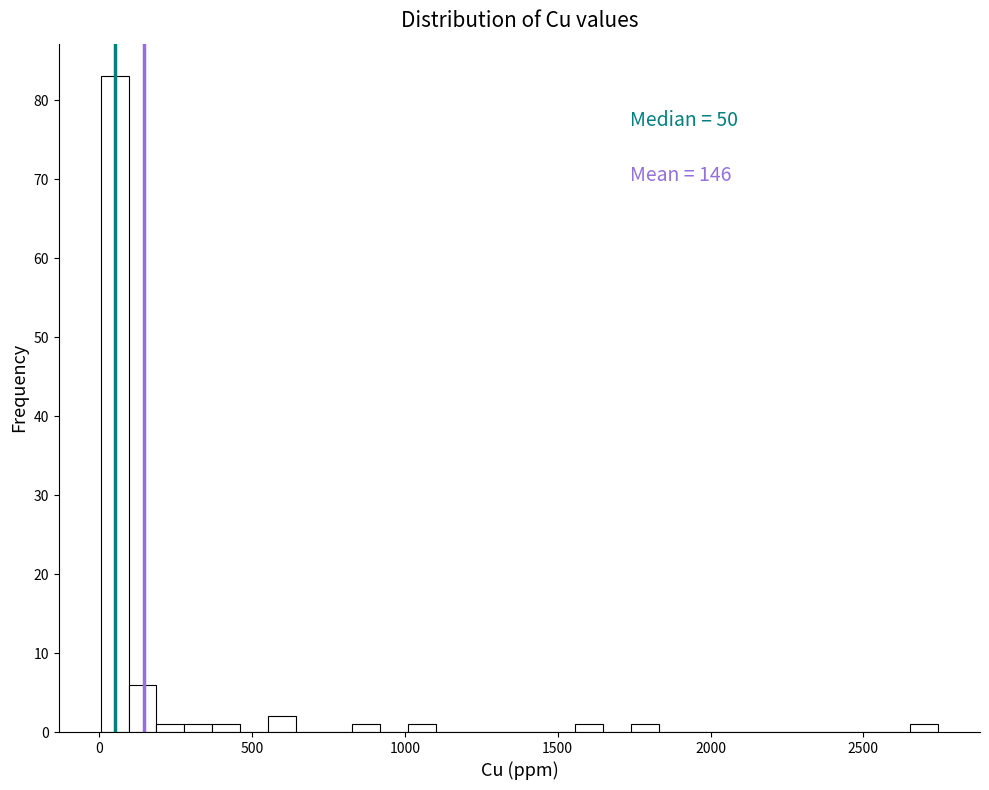

Read against the x-axis, roughly where is the centre of the tallest bar?

50